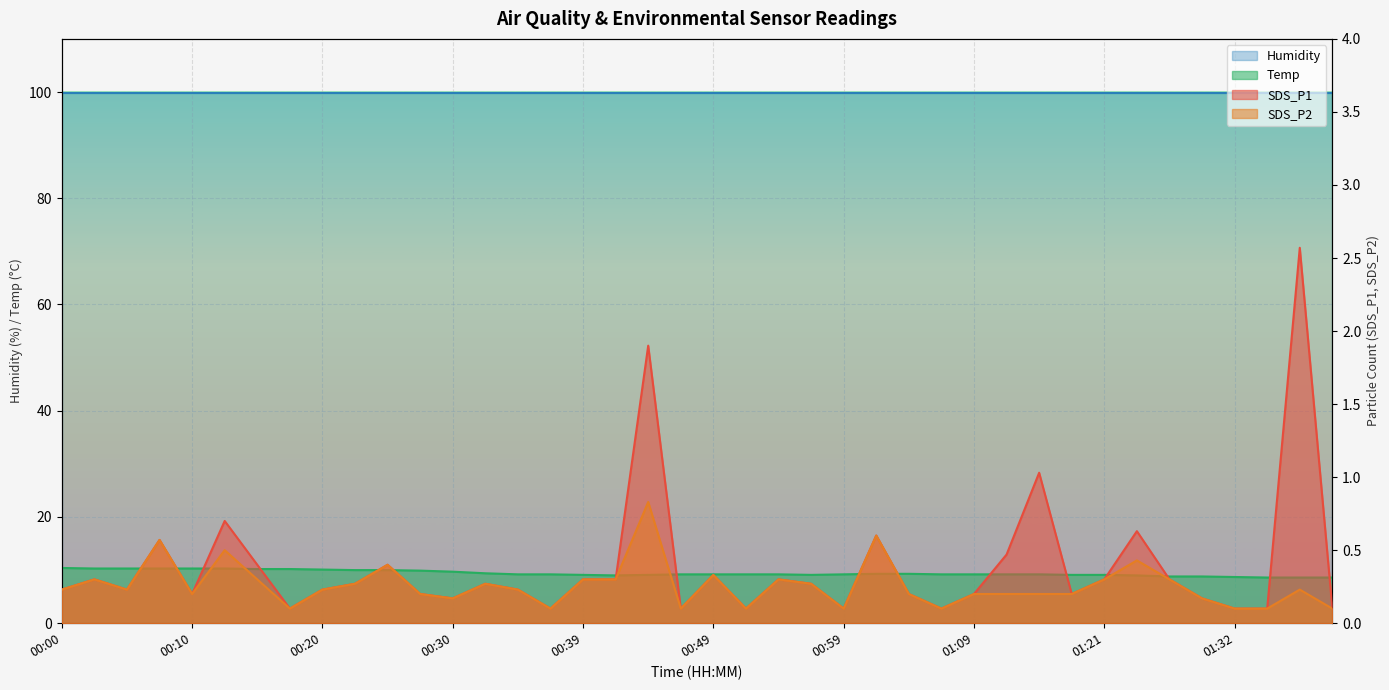

Which series has the largest range (max minus min)?

SDS_P1